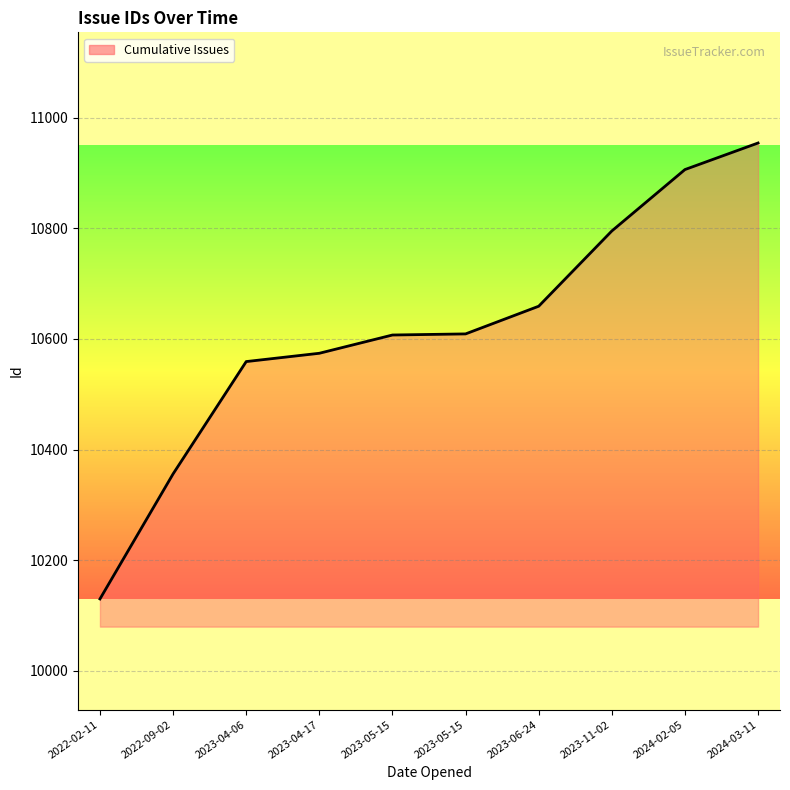

How many lines are shown in the chart?

1